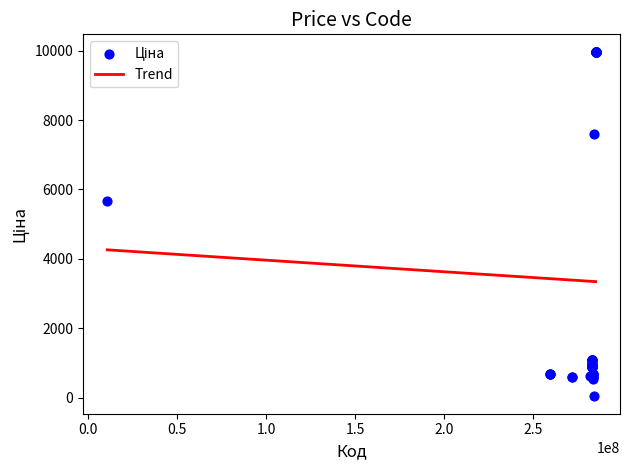

What Y value in the scatter plot is closest to 5003?

5673.8